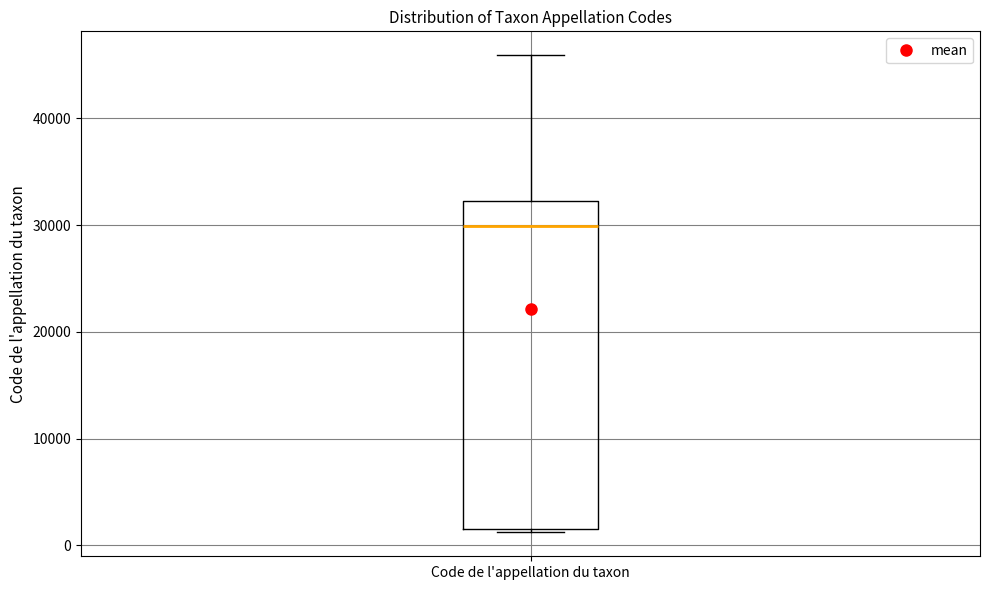

Read this box plot against the y-axis: the position of the median line, the range covered by the box, and the ends of both whiskers. The values are not printed on the chart, so give them approximately, as read against the axis.

median 30000, box 2000 to 32000, whiskers 1000 to 46000